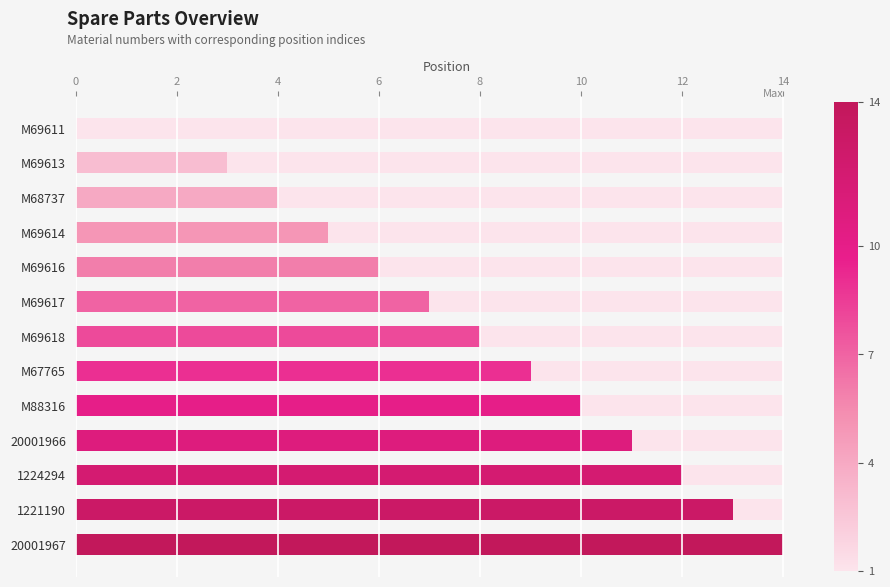

What is the greatest value displayed?

14